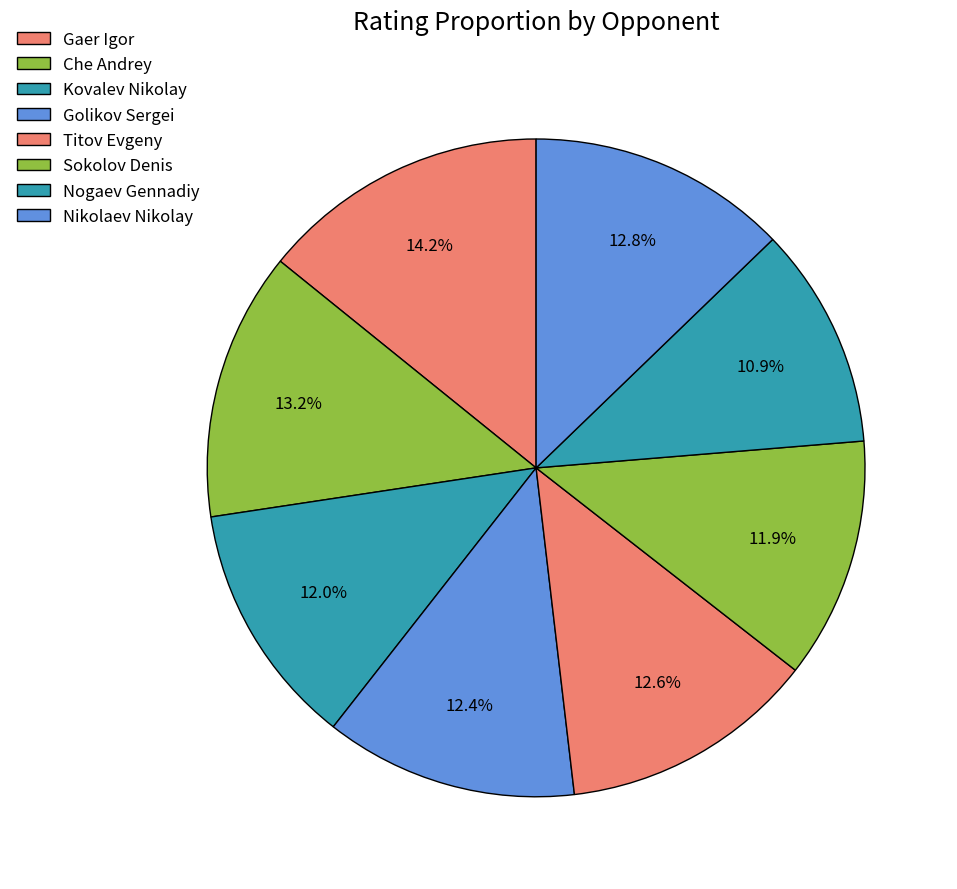

What is the ratio of the value at Golikov Sergei to the value at Nikolaev Nikolay?

1.0